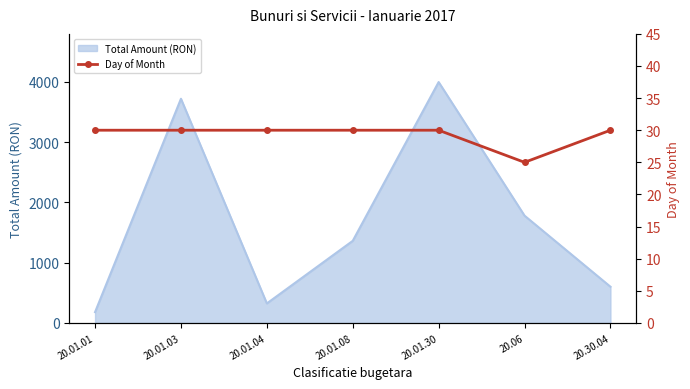

The value at 20.06 is 25. True or false?

True